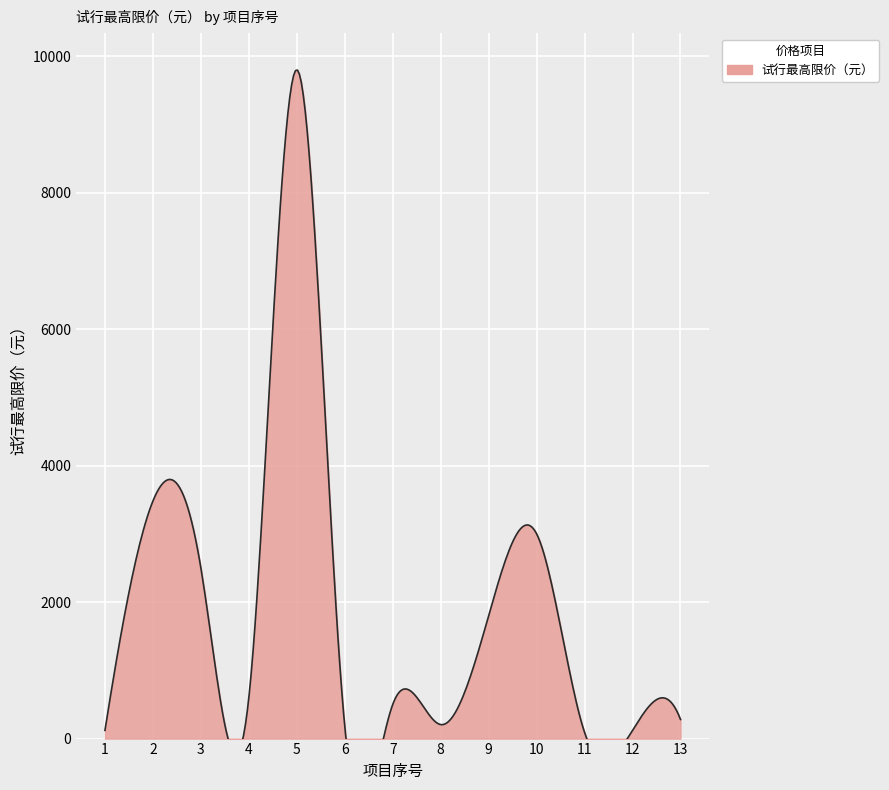

True or false: the data shows 3480 at 2.

True